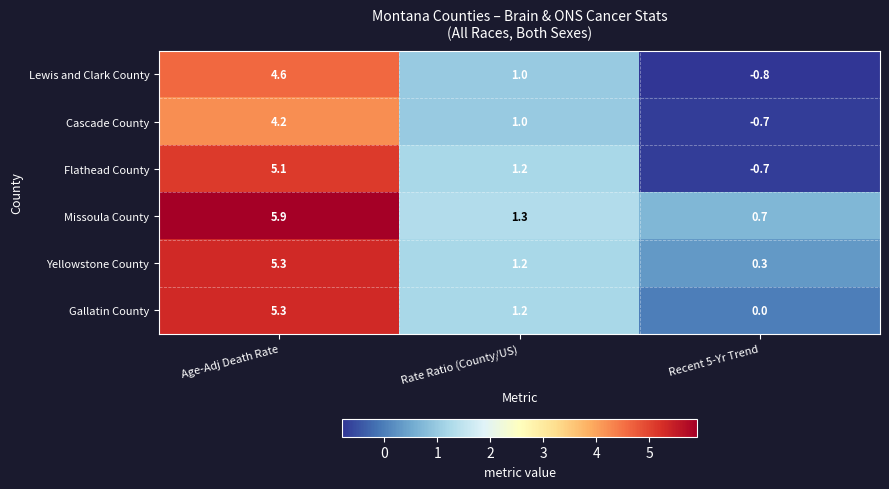

Rank the categories by Flathead County value from highest to lowest.

Age-Adj Death Rate, Rate Ratio (County/US), Recent 5-Yr Trend